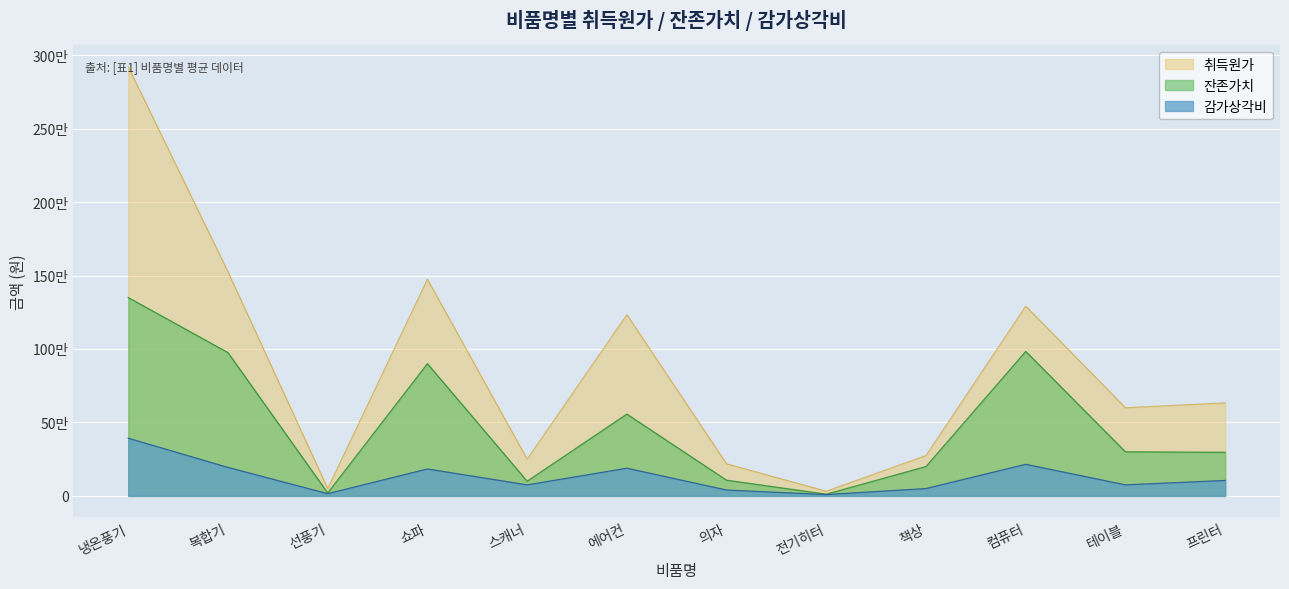

Reading left to right, list all the values displayed in this chart.

취득원가: 냉온풍기=2920000	복합기=1525000	선풍기=50000	쇼파=1475000	스캐너=250000	에어컨=1233333	의자=218333	전기히터=32000	책상=275000	컴퓨터=1291666	테이블=600000	프린터=633333
잔존가치: 냉온풍기=1350000	복합기=975000	선풍기=20000	쇼파=900000	스캐너=100000	에어컨=556666	의자=106666	전기히터=11666	책상=200000	컴퓨터=983333	테이블=300000	프린터=296666
감가상각비: 냉온풍기=392500	복합기=193750	선풍기=15000	쇼파=183333	스캐너=75000	에어컨=188333	의자=39833	전기히터=8888	책상=50000	컴퓨터=215000	테이블=75000	프린터=105111